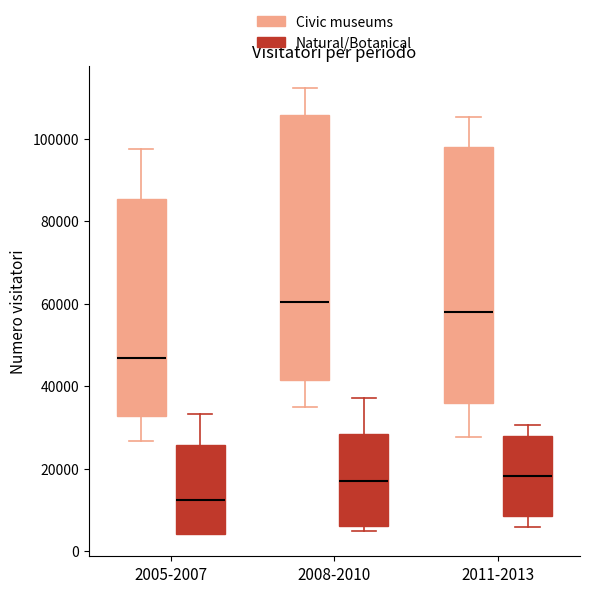

Which box has the lowest median line?

2005-2007 (Natural/Botanical)